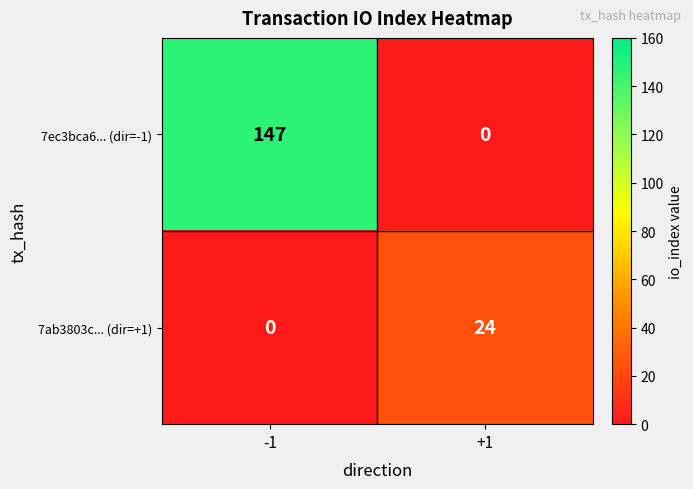

Count the number of categories in the chart.

2